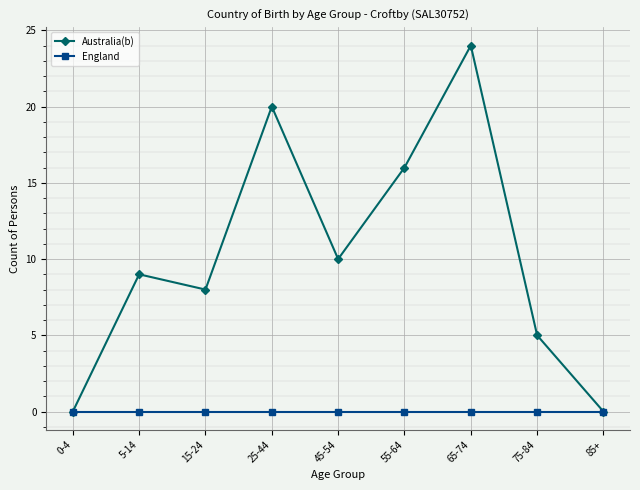

What is the highest value of the Australia(b) series?

24